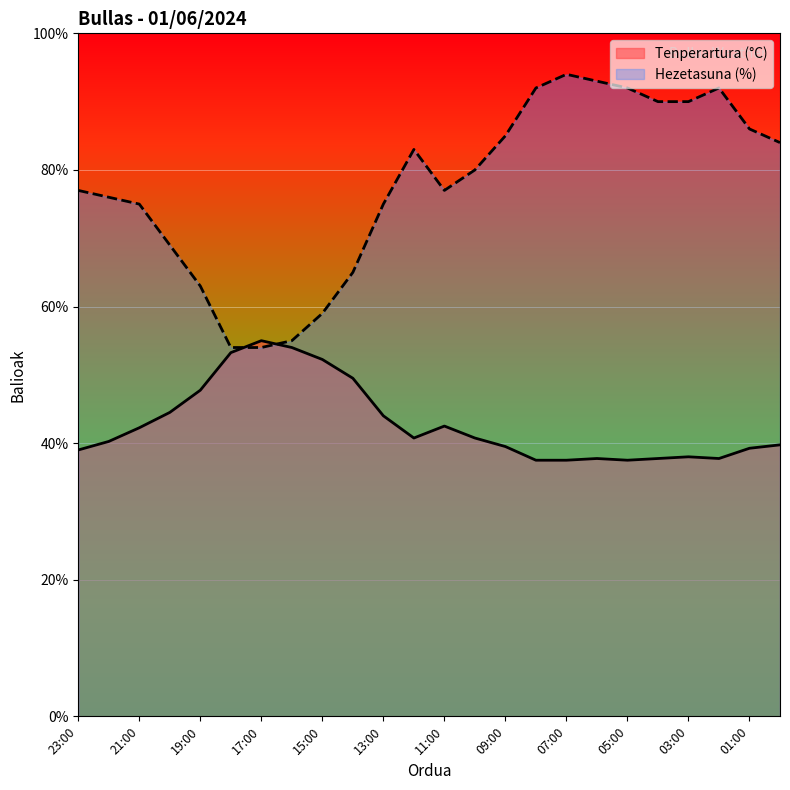

What is the spread (max minus min) of values at 22:00?

35.8